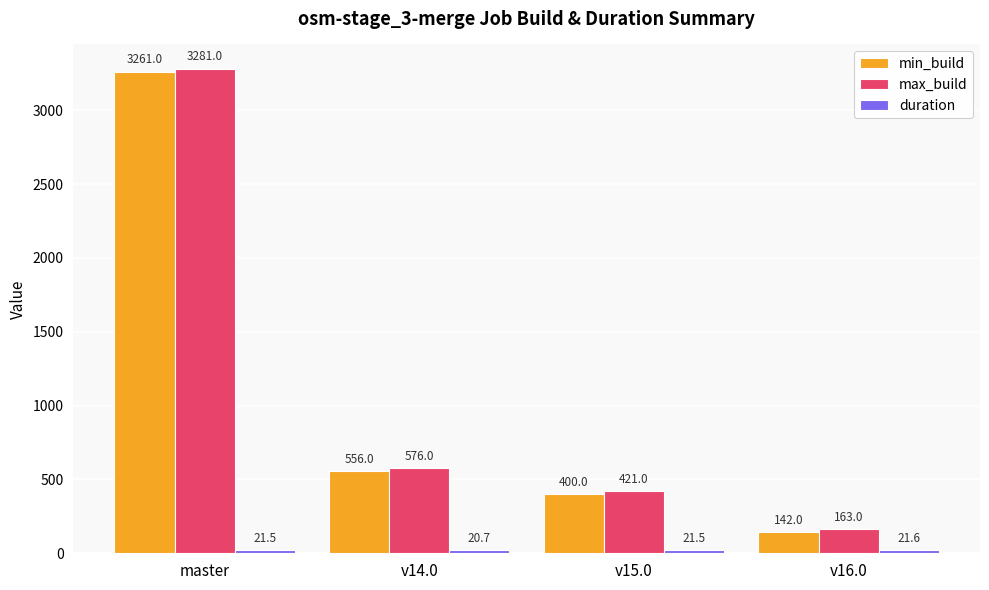

What is the label of the 4th bar from the right?

master